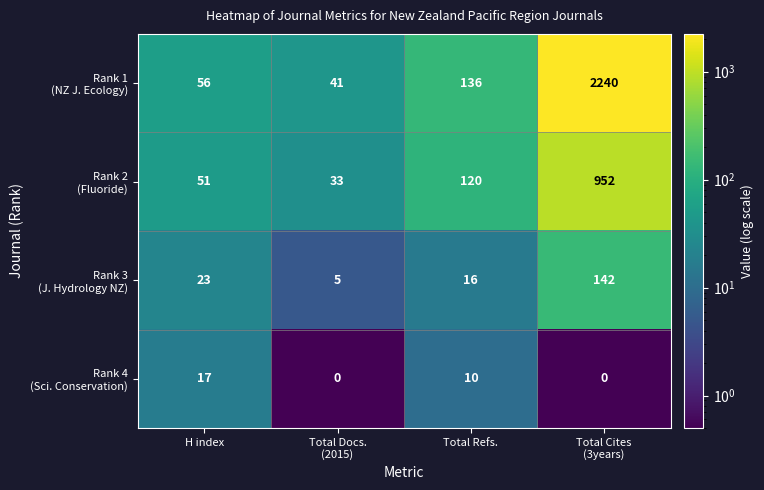

Count the number of categories in the chart.

4